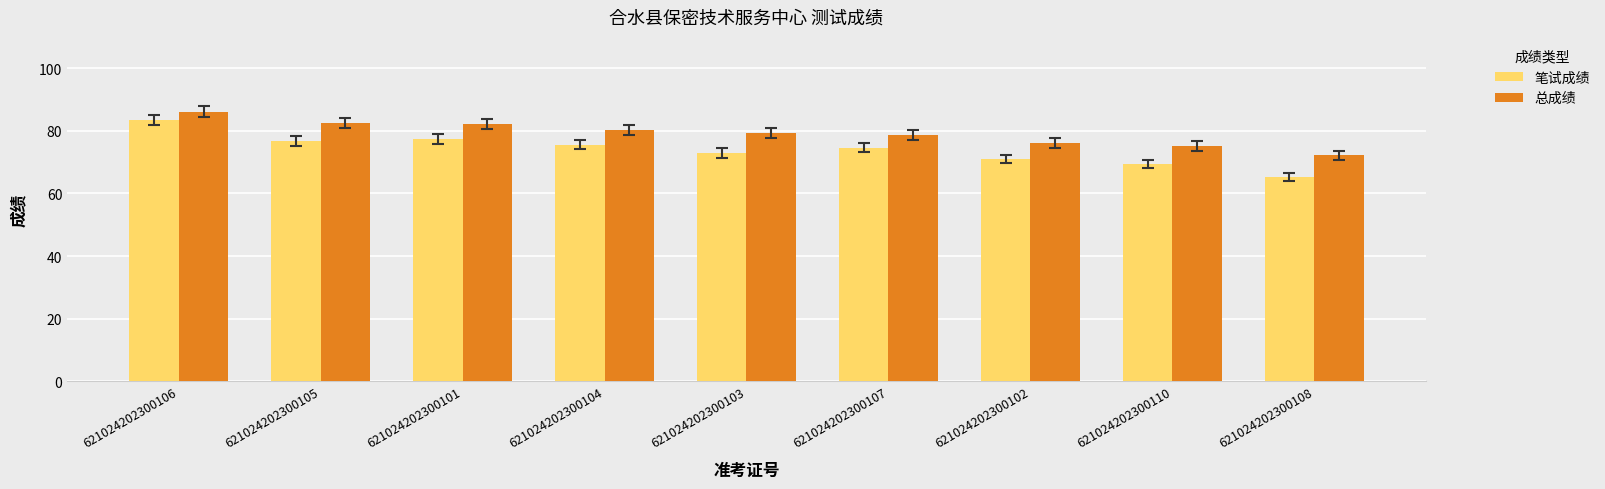

How many bars are there in total?

18